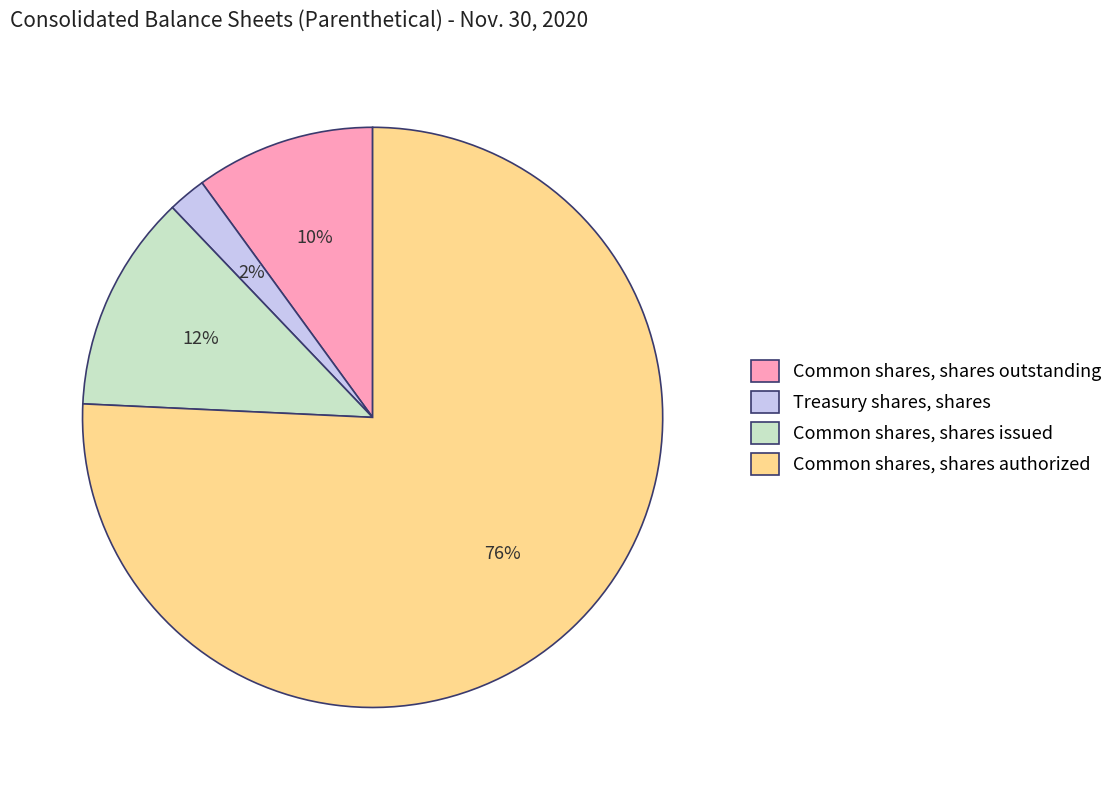

Which category has the biggest portion of the pie?

Common shares, shares authorized